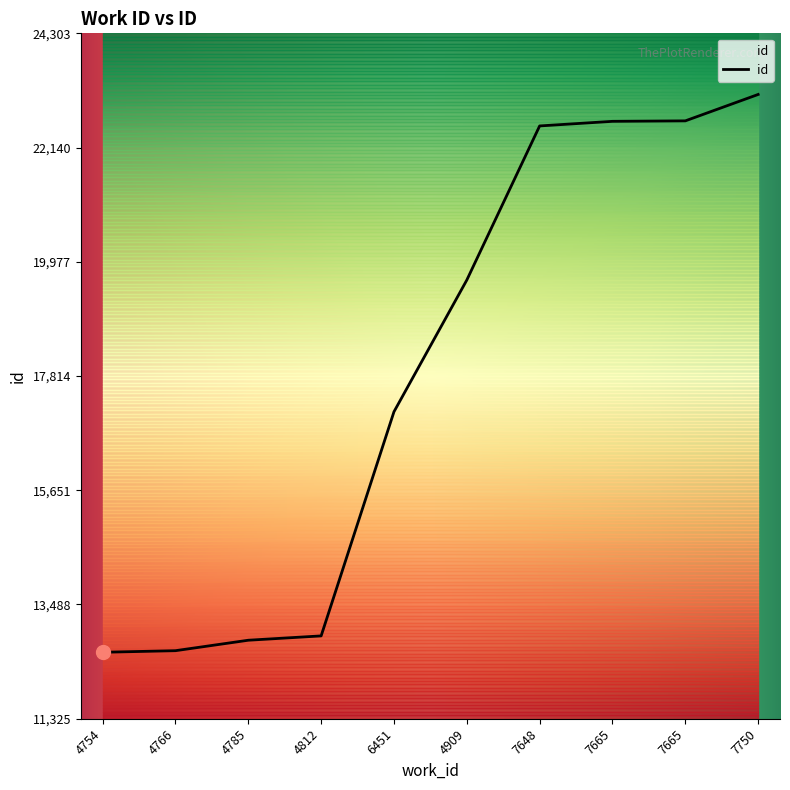

Reading left to right, what are all the values shown in this chart?

4754=12584	4766=12614	4785=12812	4812=12894	6451=17138	4909=19632	7648=22550	7665=22637	7665=22646	7750=23146